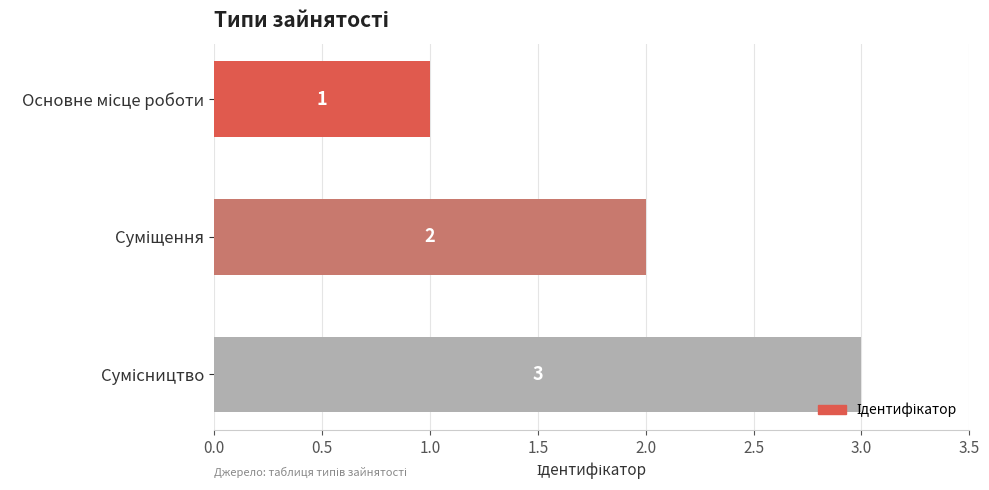

What is the sum of all values?

6